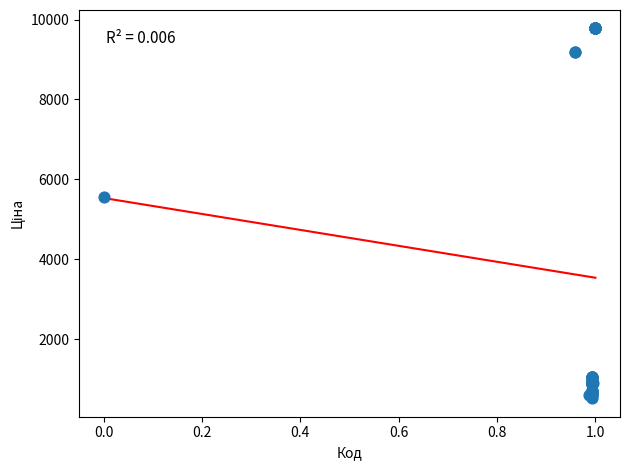

What Y value in the scatter plot is closest to 5148?

5560.3